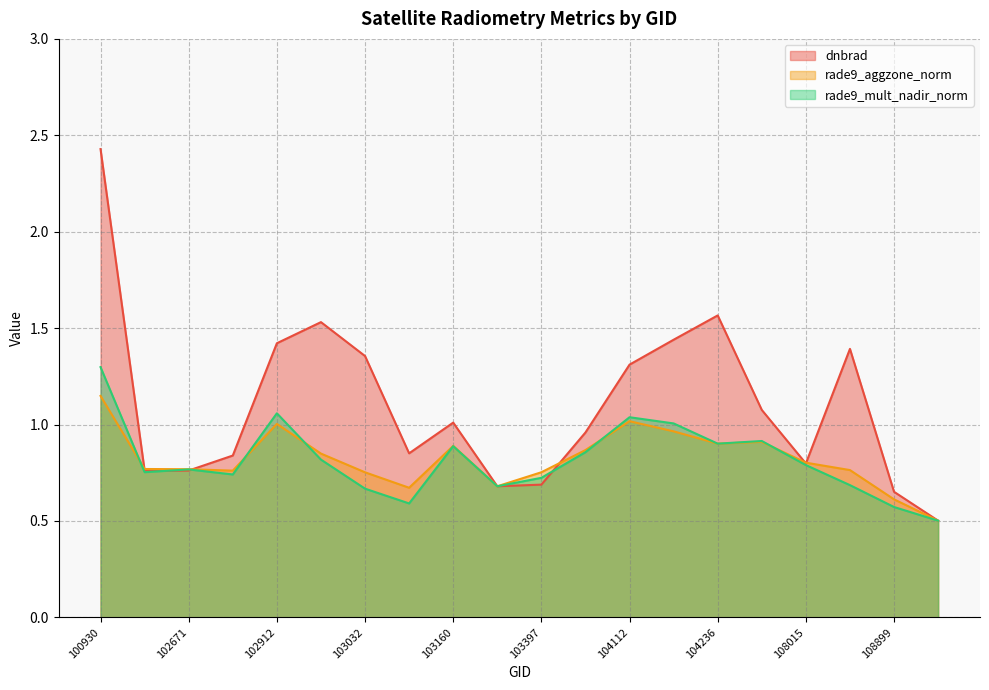

Is the value of rade9_aggzone_norm at 109072 greater than the value of rade9_mult_nadir_norm at 102920?

No